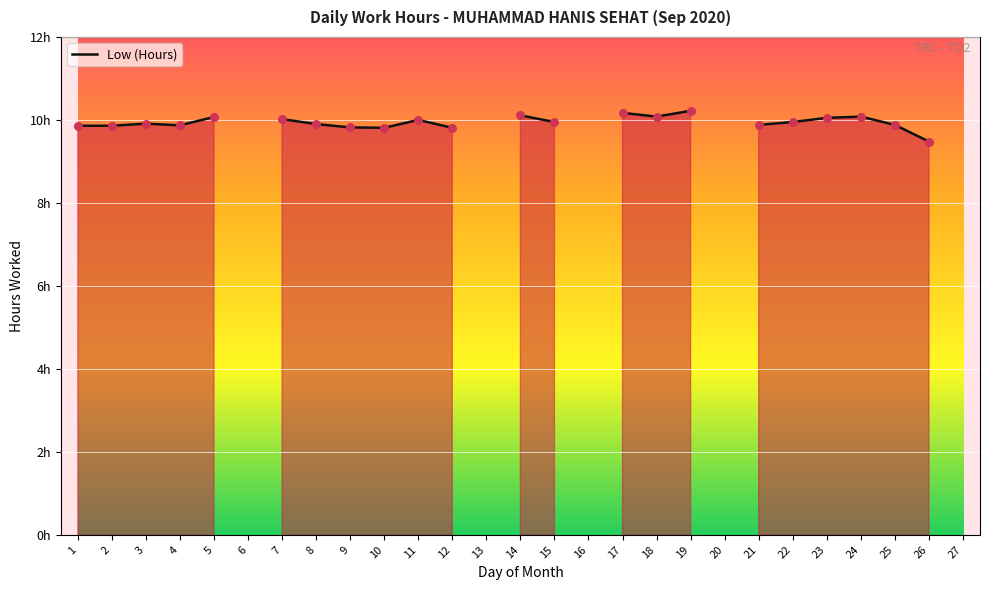

Between 26 and 11, which is larger?

11